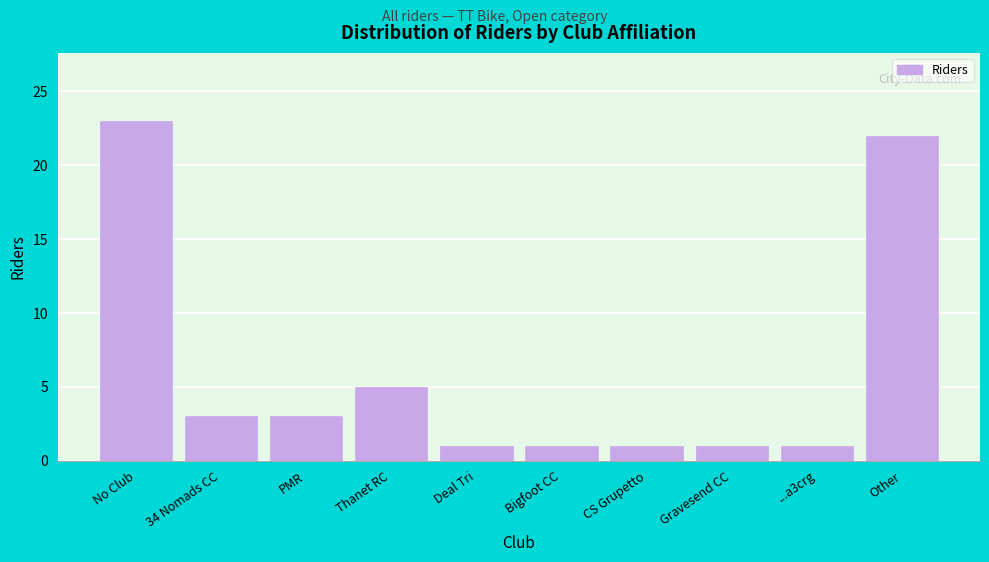

Reading right to left, extract all data points from this chart.

22	1	1	1	1	1	5	3	3	23